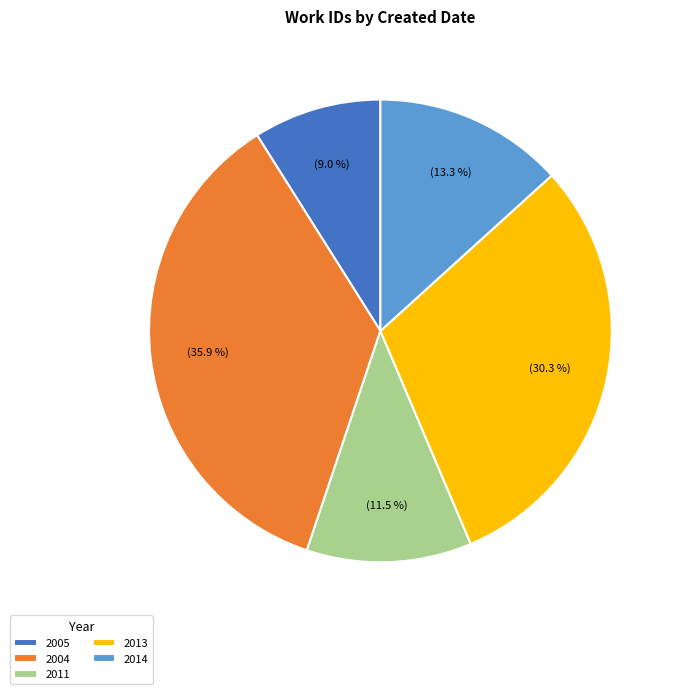

Does any single category account for the majority?

No